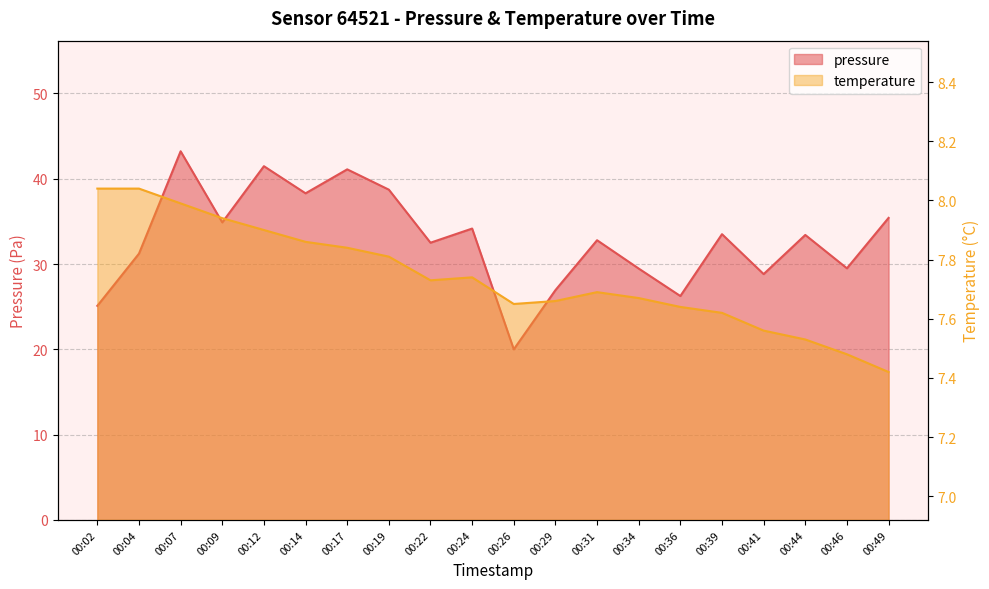

In temperature, how many points are higher than both neighbors (excluding endpoints)?

2